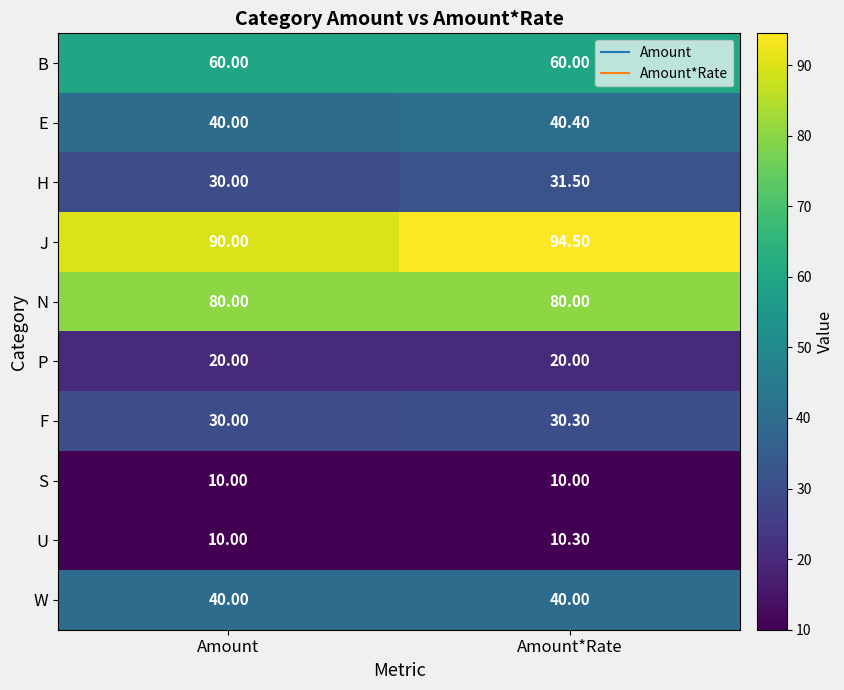

What is the difference between the highest and lowest values at Amount?

80.0